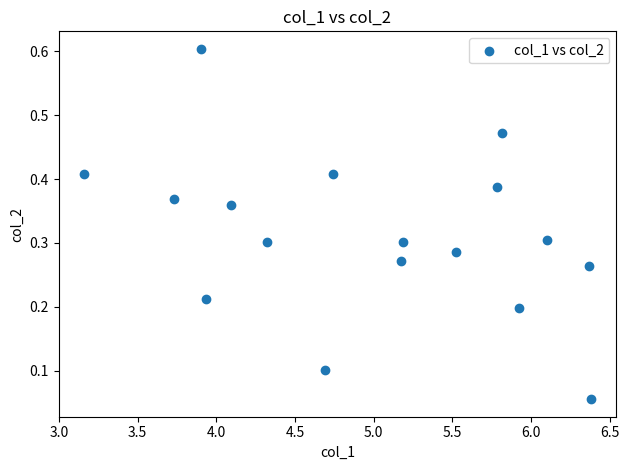

How many points are shown in the scatter plot?

17